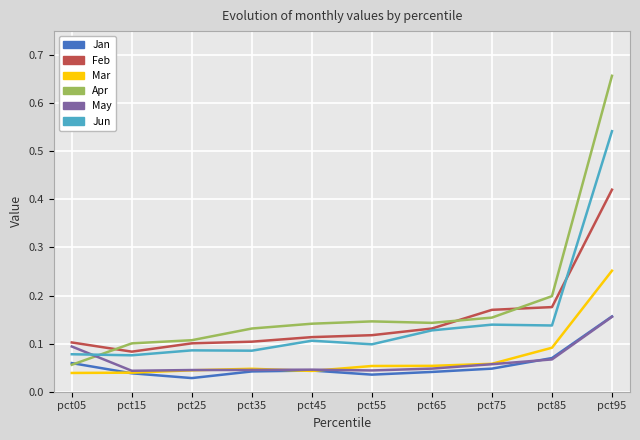

Rank the series at pct25 from lowest to highest value.

Jan, Mar, May, Jun, Feb, Apr